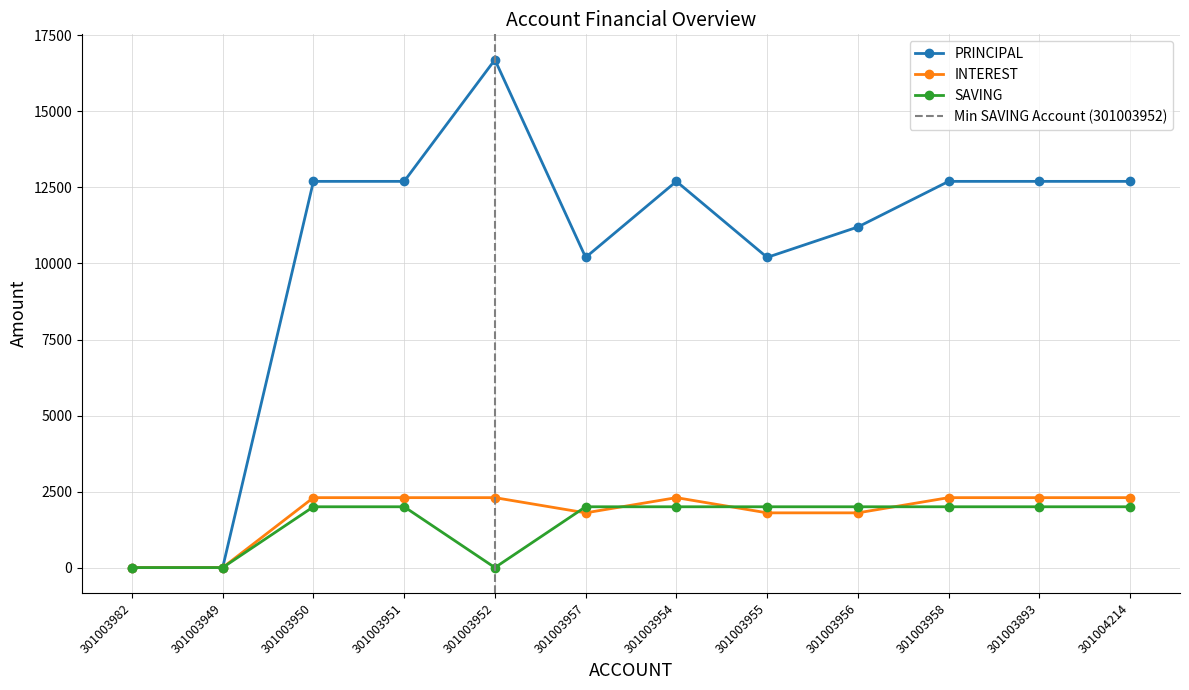

Reading right to left, transcribe all the data shown in this chart.

PRINCIPAL: 12700	12700	12700	11200	10200	12700	10200	16700	12700	12700	0	0
INTEREST: 2300	2300	2300	1800	1800	2300	1800	2300	2300	2300	0	0
SAVING: 2000	2000	2000	2000	2000	2000	2000	0	2000	2000	0	0